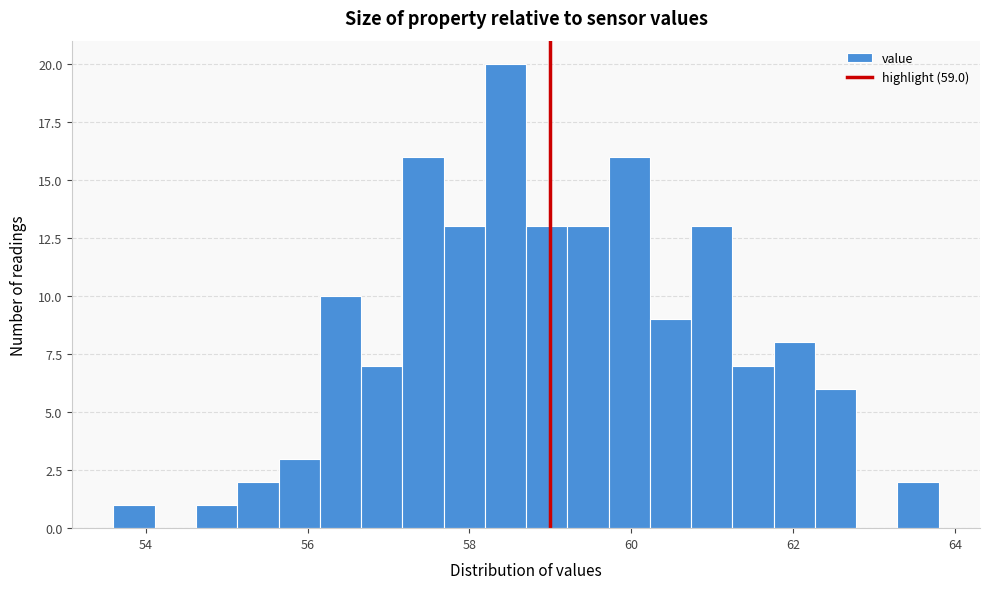

Around what value on the x-axis is the tallest bar? Give the approximate position of its centre, as read against the axis.

58.4